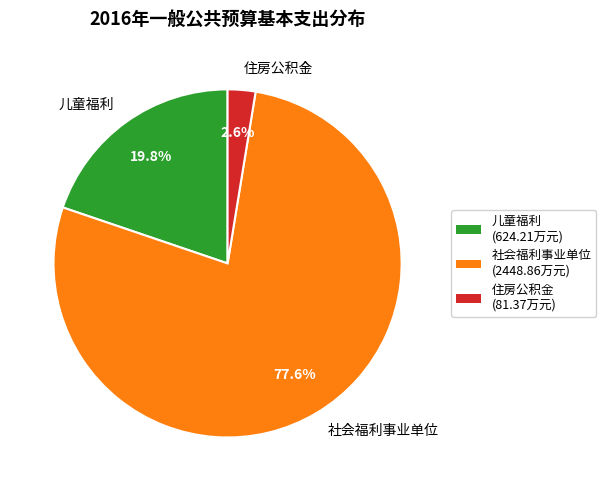

Is it true that 社会福利事业单位 is 78% of the pie?

True